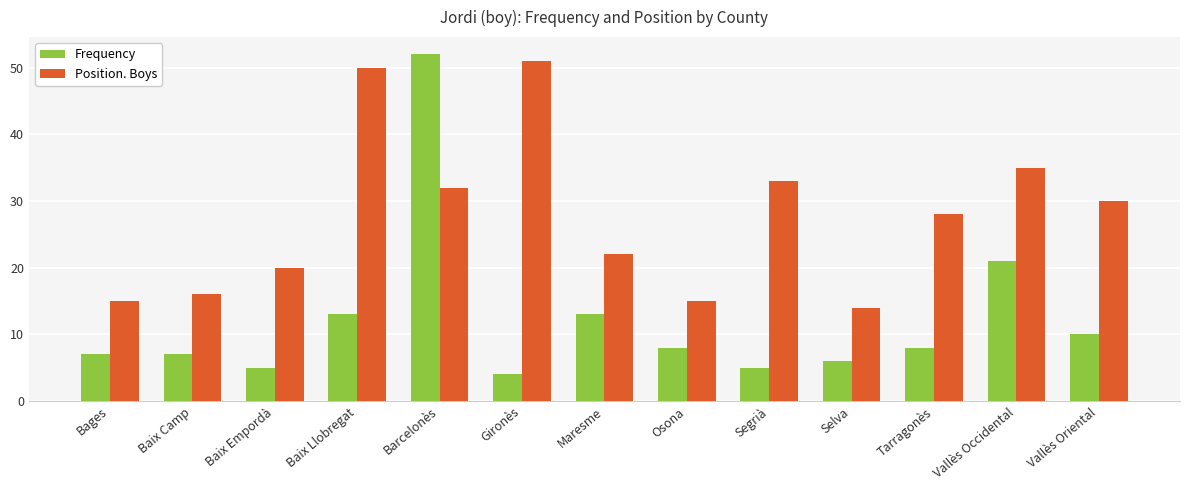

What is the difference between the second highest and second lowest values in the Frequency series?

16